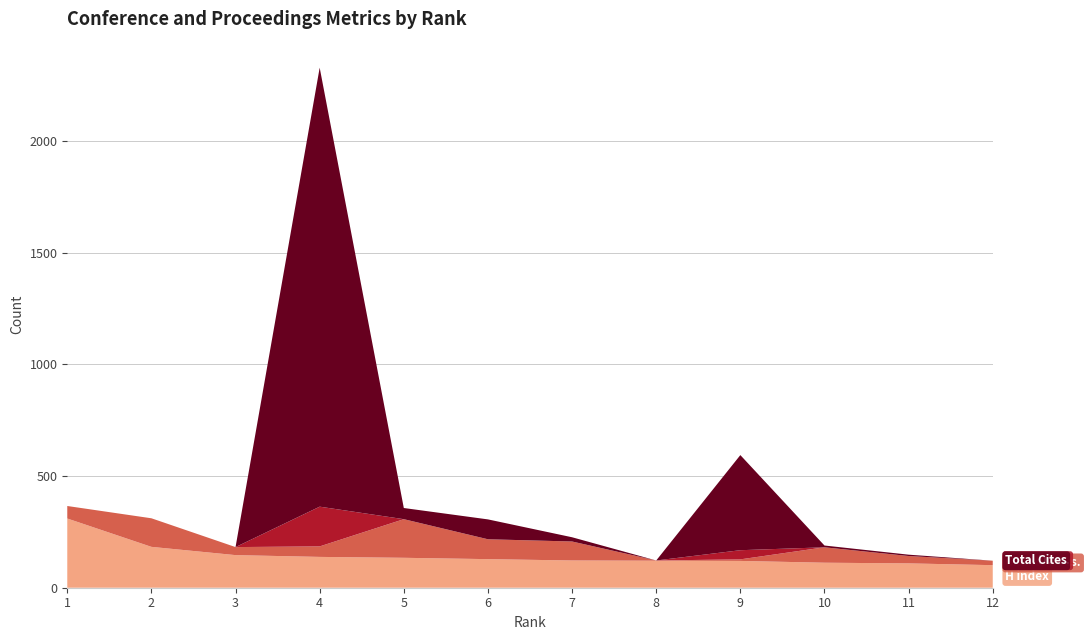

Reading right to left, what are all the values shown in this chart?

Total Docs. (3years): 12=0	11=0	10=0	9=41	8=0	7=0	6=0	5=0	4=178	3=0	2=0	1=0
Citable Docs. (3years): 12=20	11=33	10=69	9=7	8=1	7=85	6=89	5=173	4=47	3=36	2=128	1=56
Total Cites (3years): 12=0	11=6	10=8	9=426	8=0	7=19	6=89	5=50	4=1966	3=0	2=0	1=0
H index: 12=101	11=109	10=112	9=120	8=121	7=122	6=128	5=134	4=138	3=146	2=183	1=310